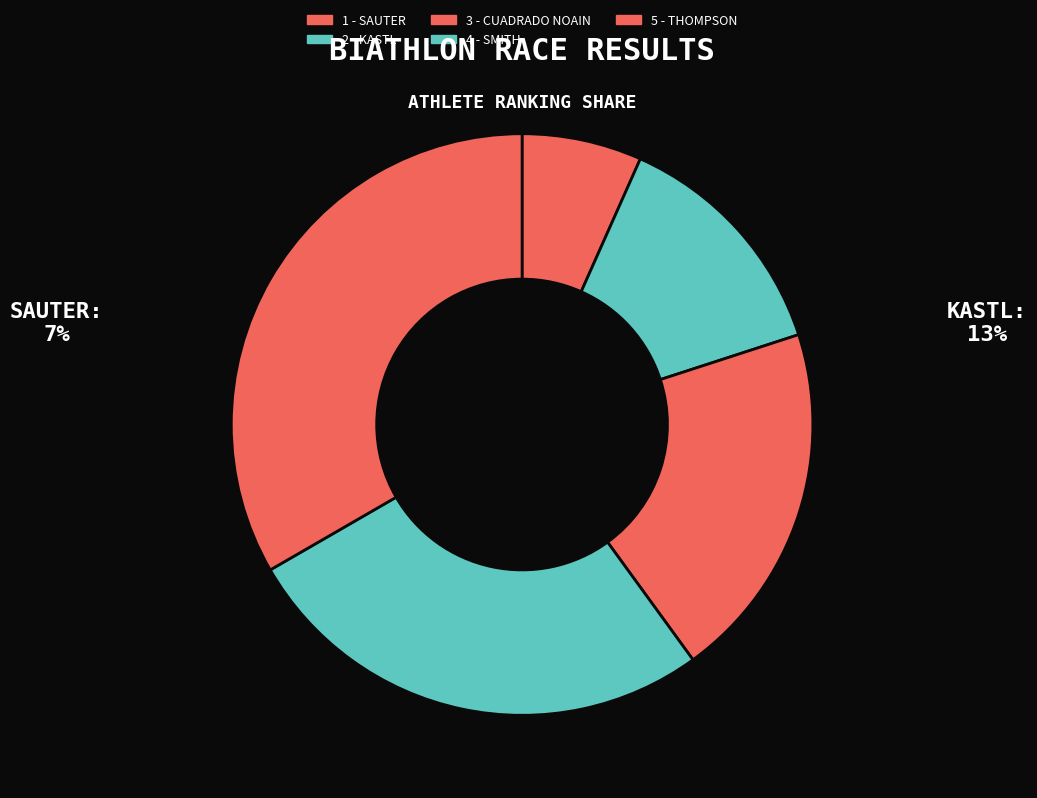

To the nearest percent, what is the combined percentage of 1 - SAUTER and 4 - SMITH?

33%